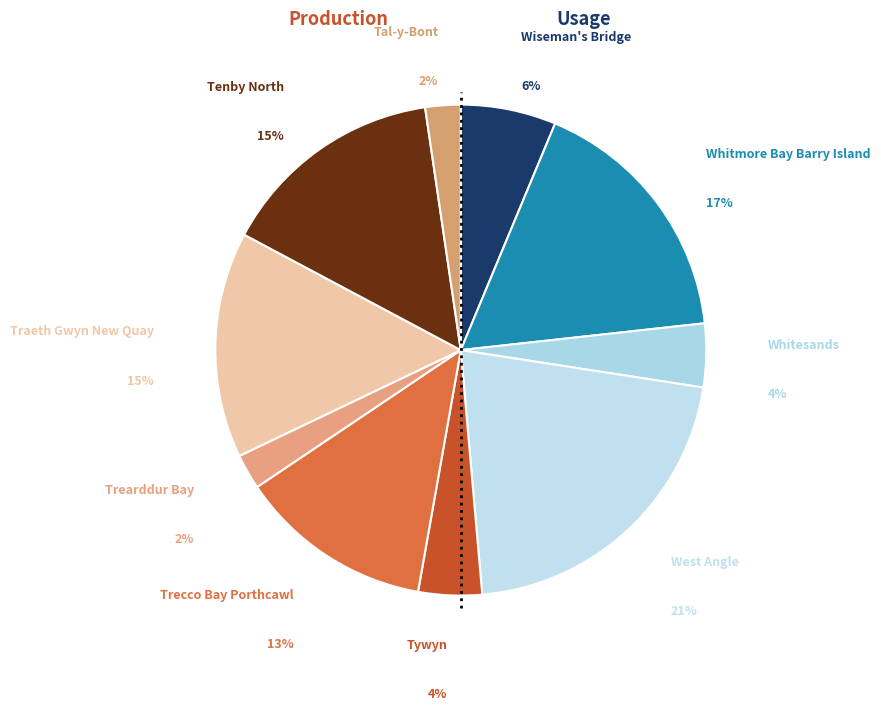

Rank the categories by value from lowest to highest.

Trearddur Bay, Tal-y-Bont, Whitesands, Tywyn, Wiseman's Bridge, Trecco Bay Porthcawl, Traeth Gwyn New Quay, Tenby North, Whitmore Bay Barry Island, West Angle